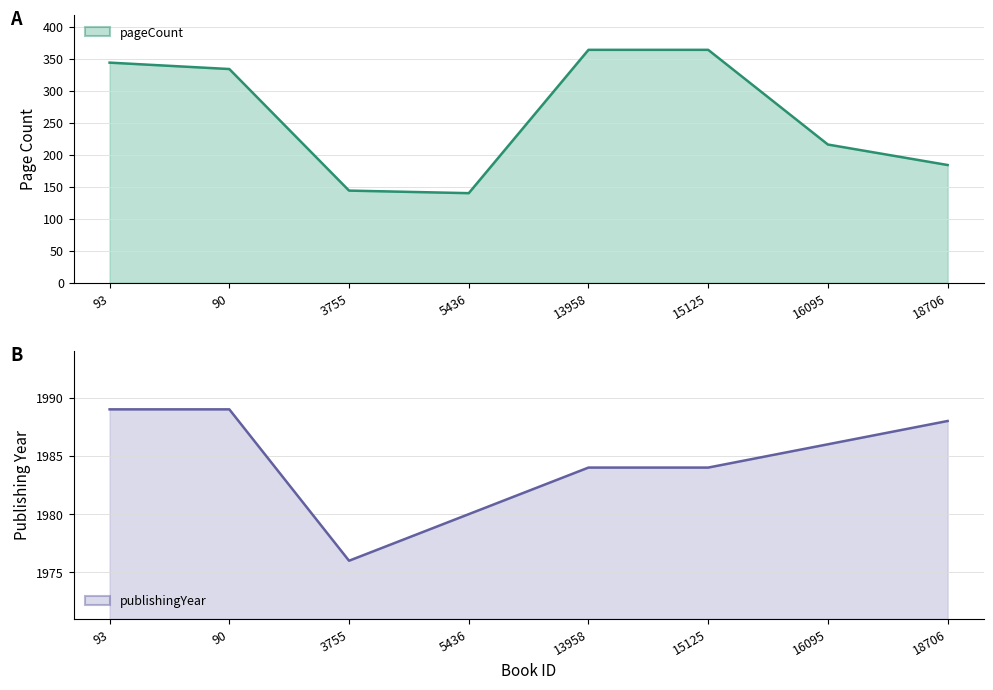

What is the minimum value for pageCount?

140